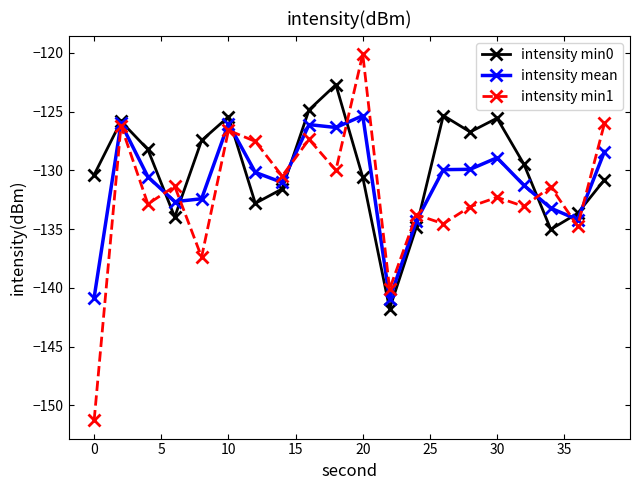

True or false: intensity min1 has more than 1 interior local peaks.

True